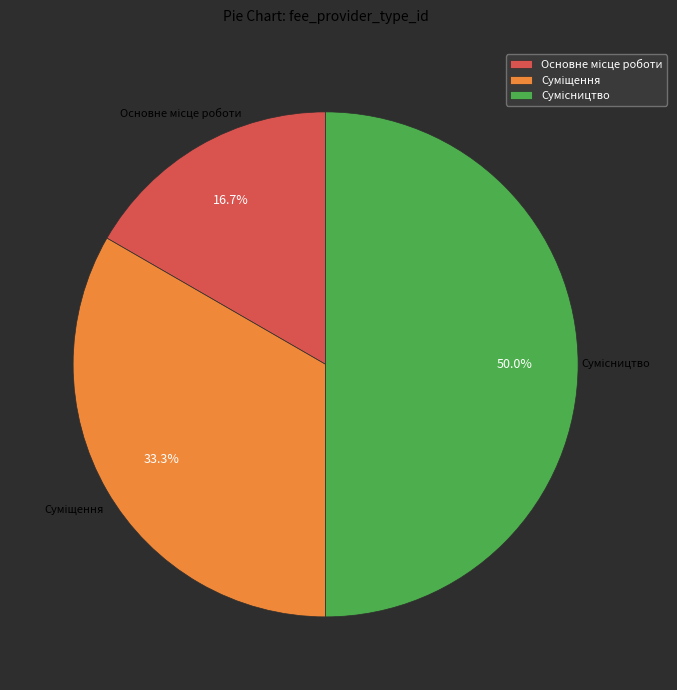

What percentage is the Суміщення slice, to the nearest percent?

33%